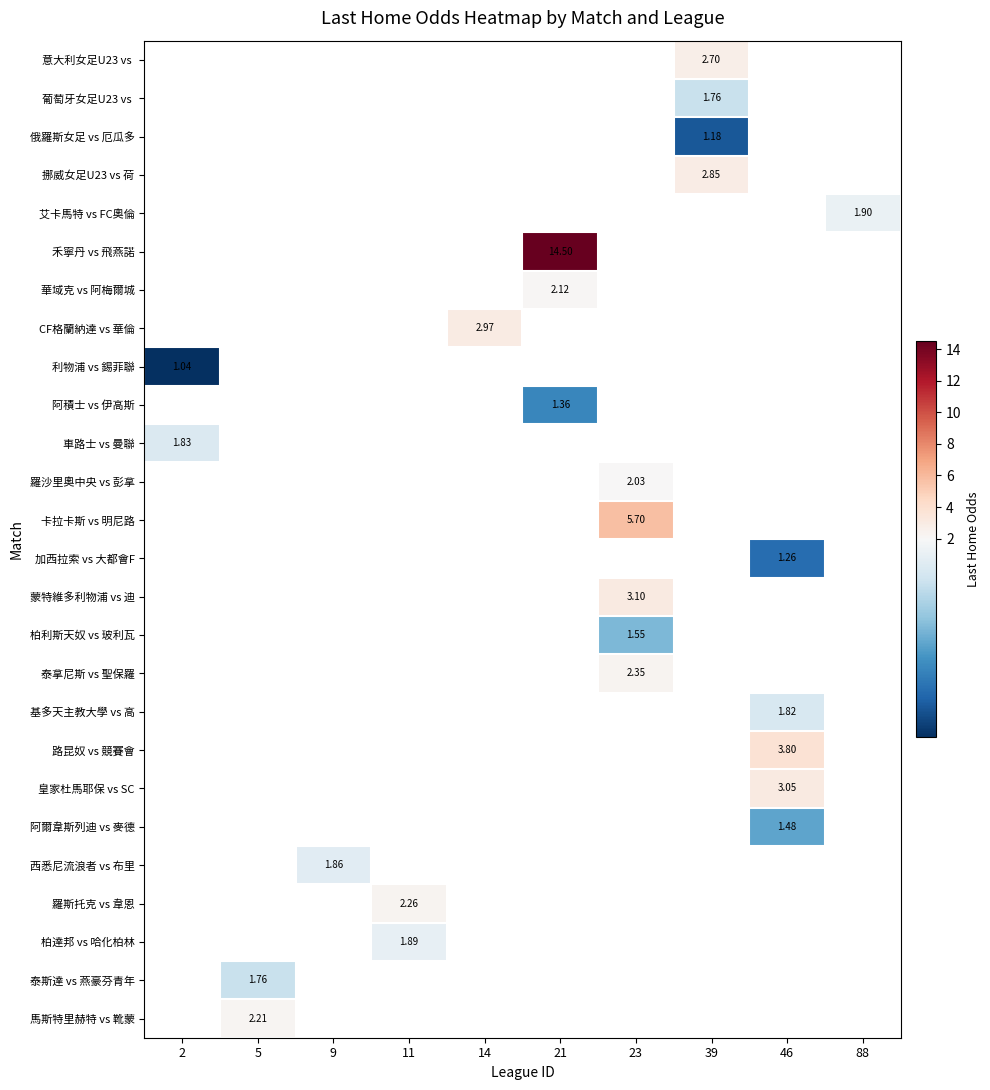

What is the minimum value shown in the chart?

1.0